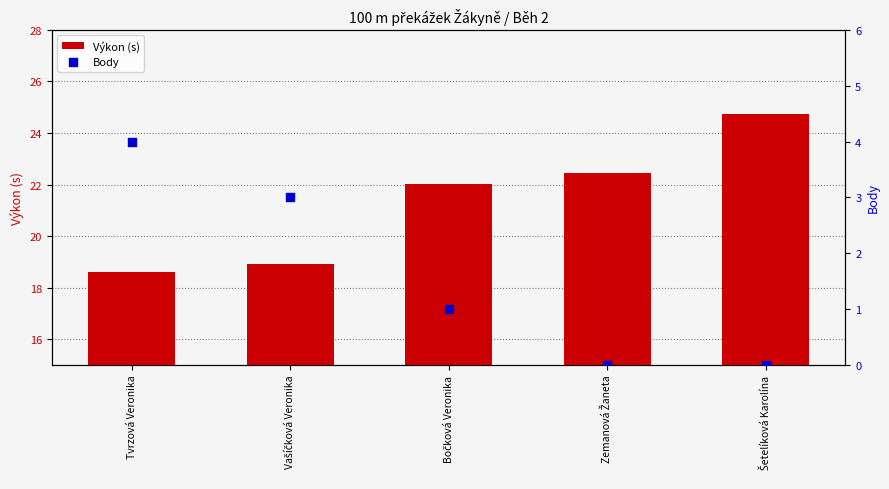

What are all the series names shown in the legend?

Výkon (s), Body